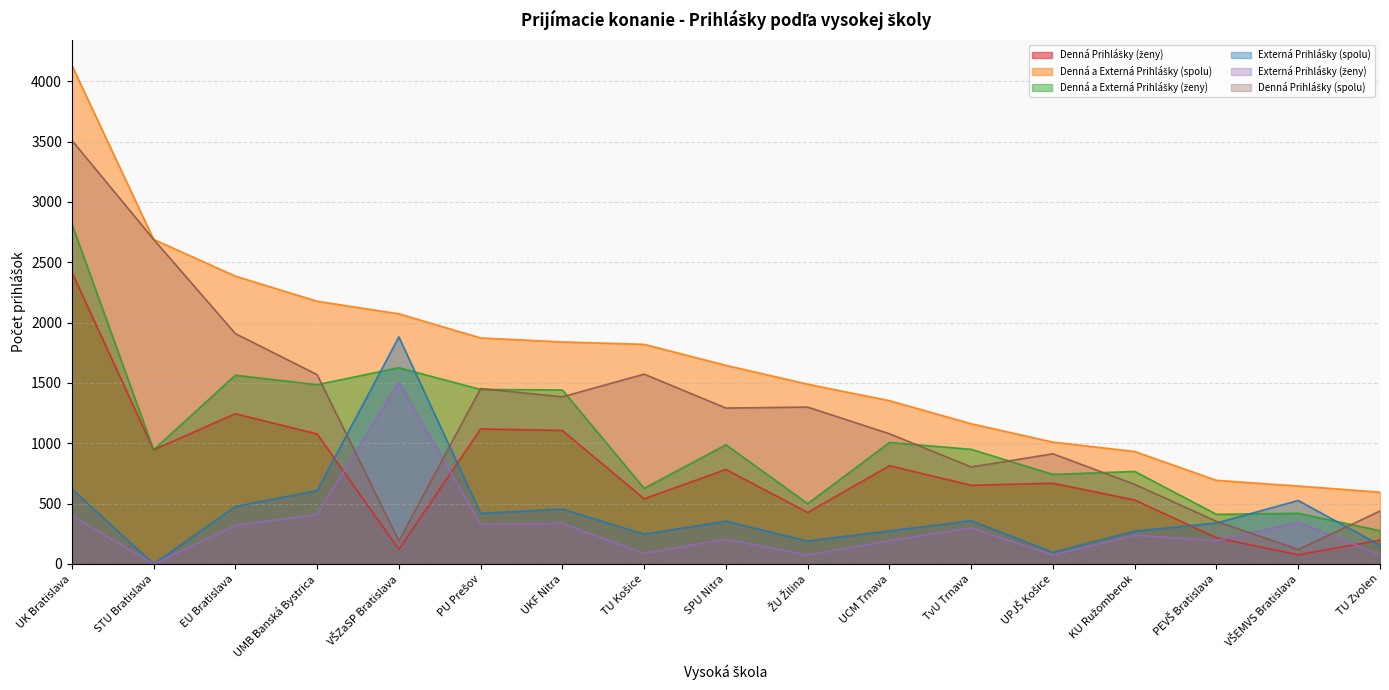

At which category is the sum across all series the highest?

UK Bratislava